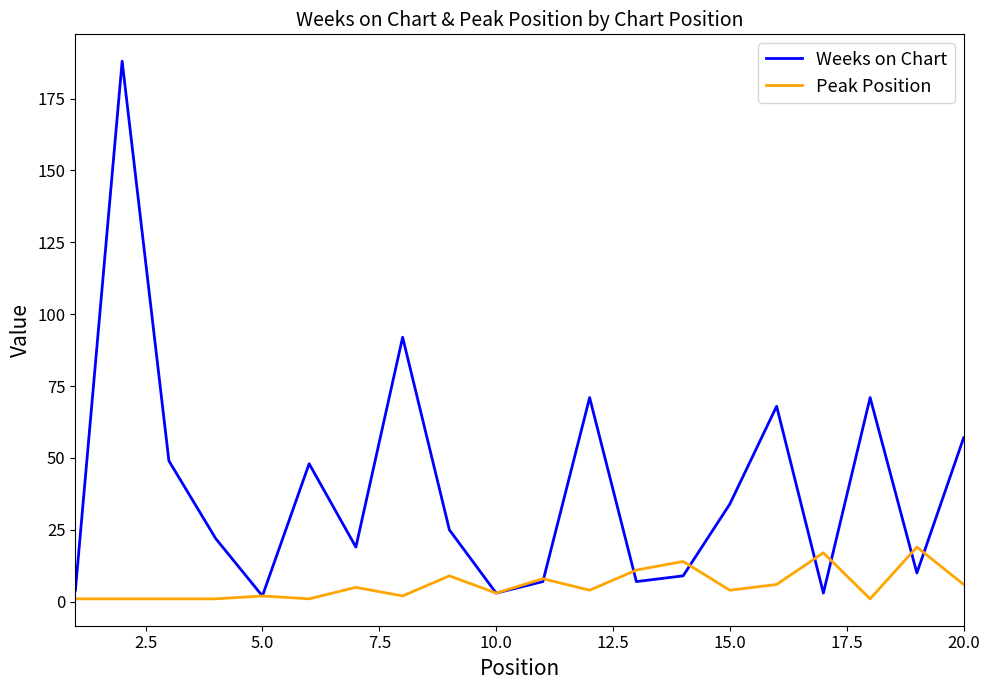

Rank the series by their maximum value, from lowest to highest.

Peak Position, Weeks on Chart